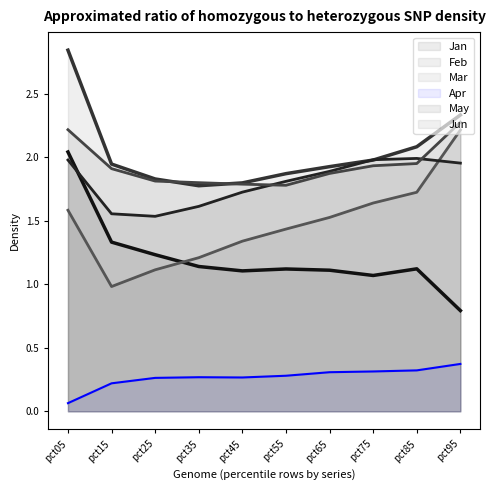

Which series changed the most between pct85 and pct95?

Mar